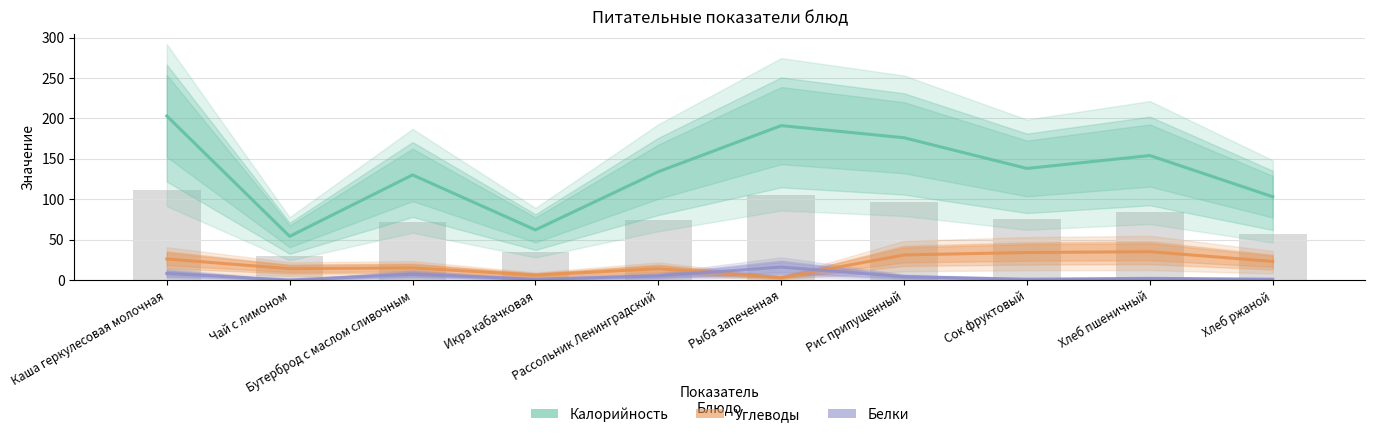

At which label does Белки reach its minimum?

Чай с лимоном